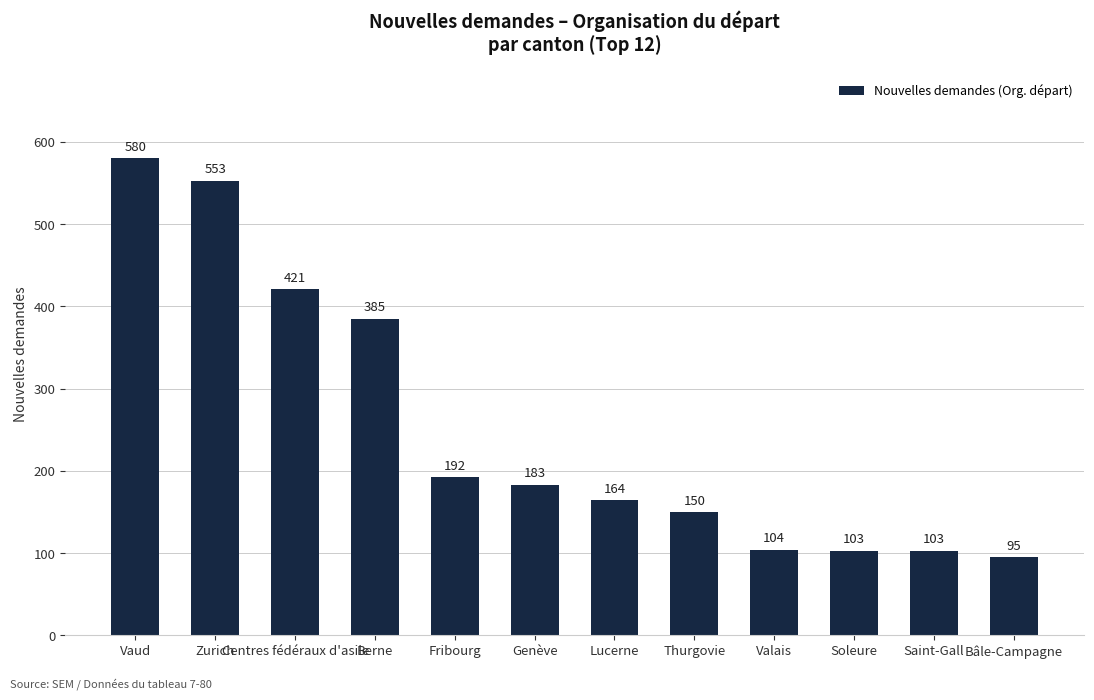

What is the difference between the second highest and minimum values?

458